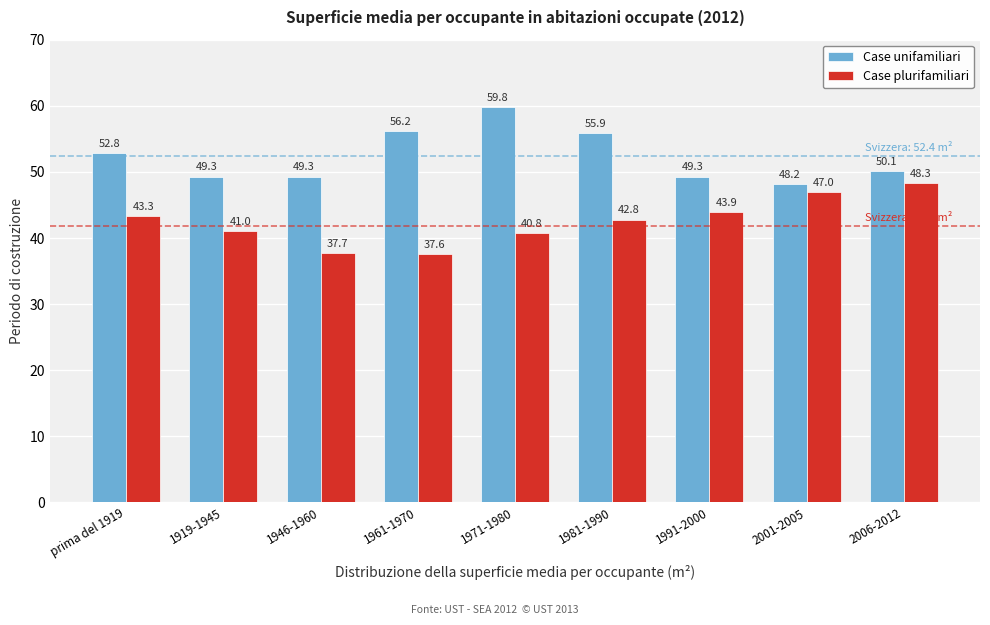

Reading left to right, what are all the values shown in this chart?

Case unifamiliari: prima del 1919=52.8	1919-1945=49.3	1946-1960=49.3	1961-1970=56.2	1971-1980=59.8	1981-1990=55.9	1991-2000=49.3	2001-2005=48.2	2006-2012=50.1
Case plurifamiliari: prima del 1919=43.3	1919-1945=41.0	1946-1960=37.7	1961-1970=37.6	1971-1980=40.8	1981-1990=42.8	1991-2000=43.9	2001-2005=47.0	2006-2012=48.3